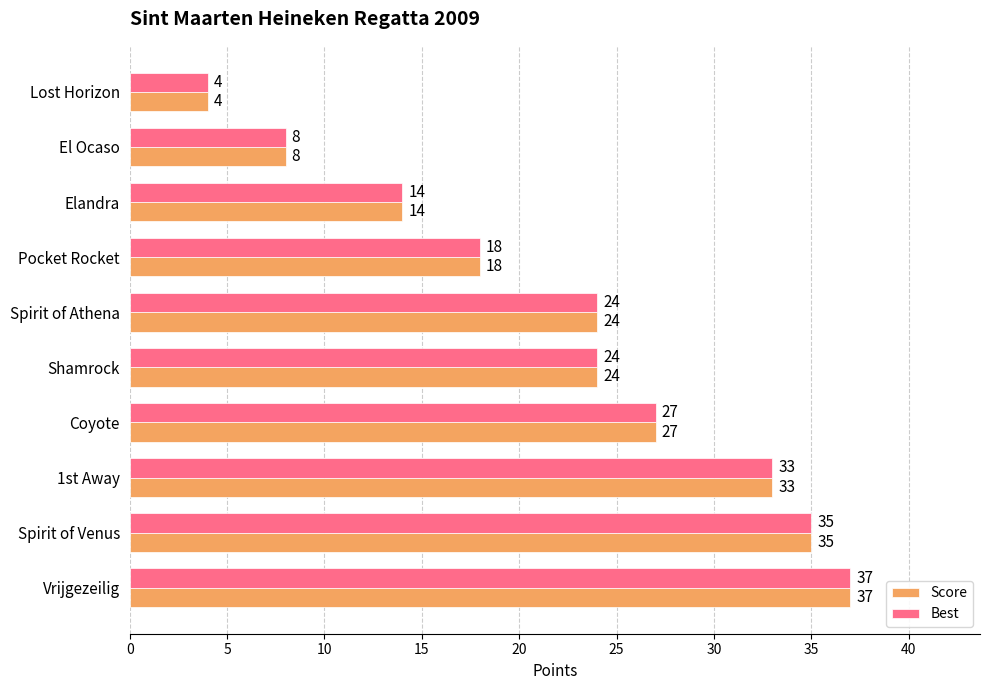

What is the maximum value shown in the chart?

37